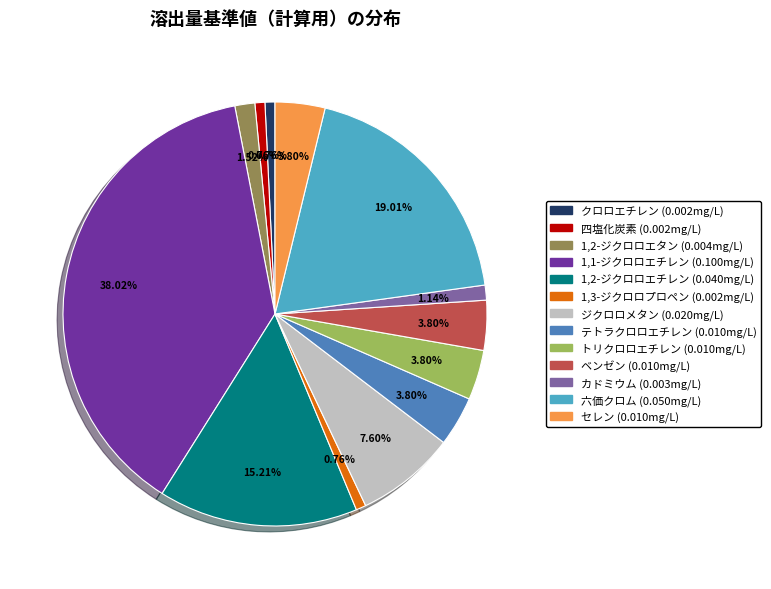

Which category has the biggest portion of the pie?

1,1-ジクロロエチレン